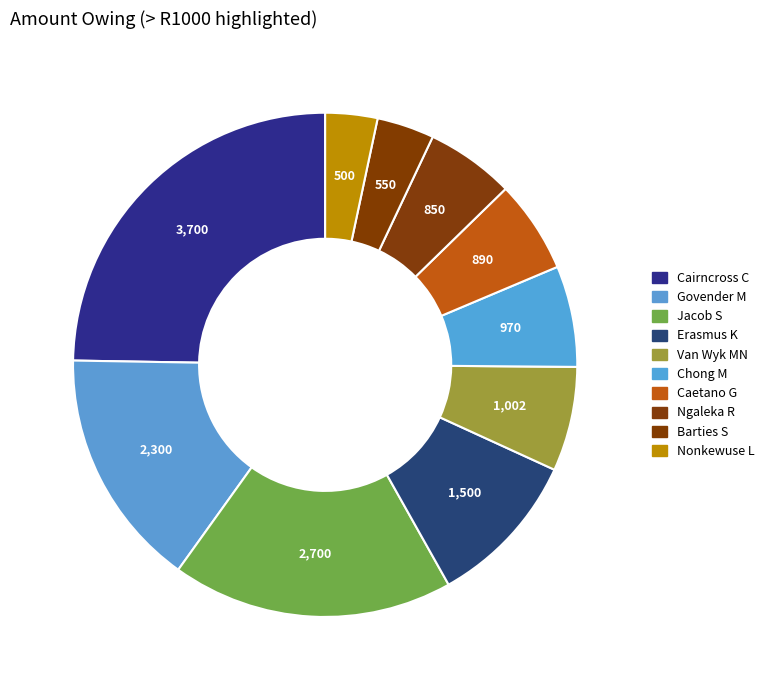

How many slices are in this pie chart?

10